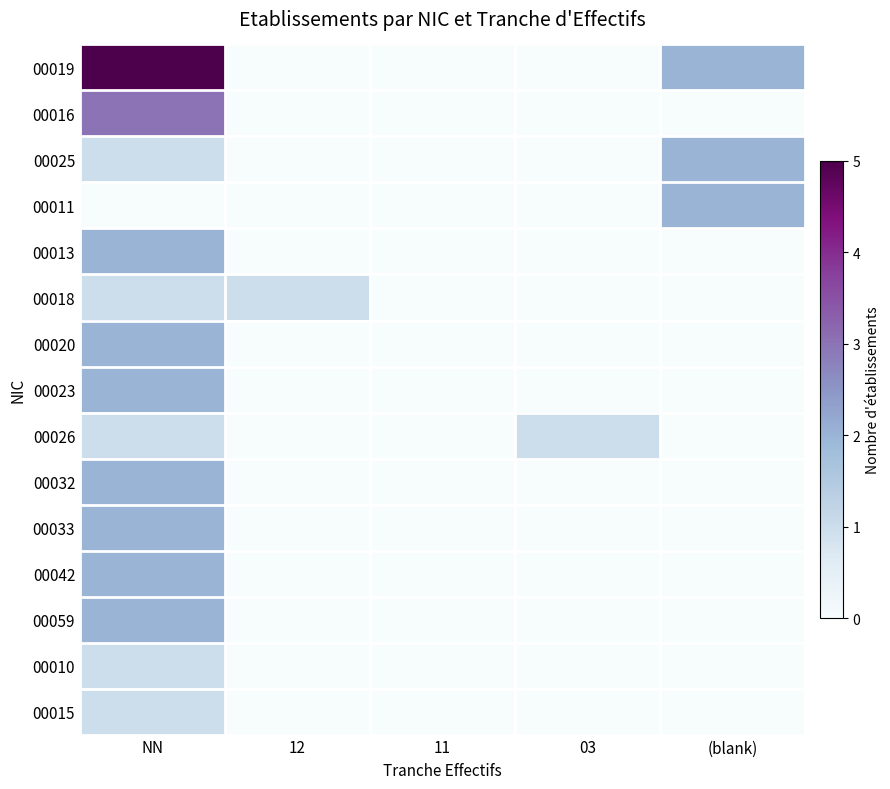

Which series has the widest spread of values?

00019